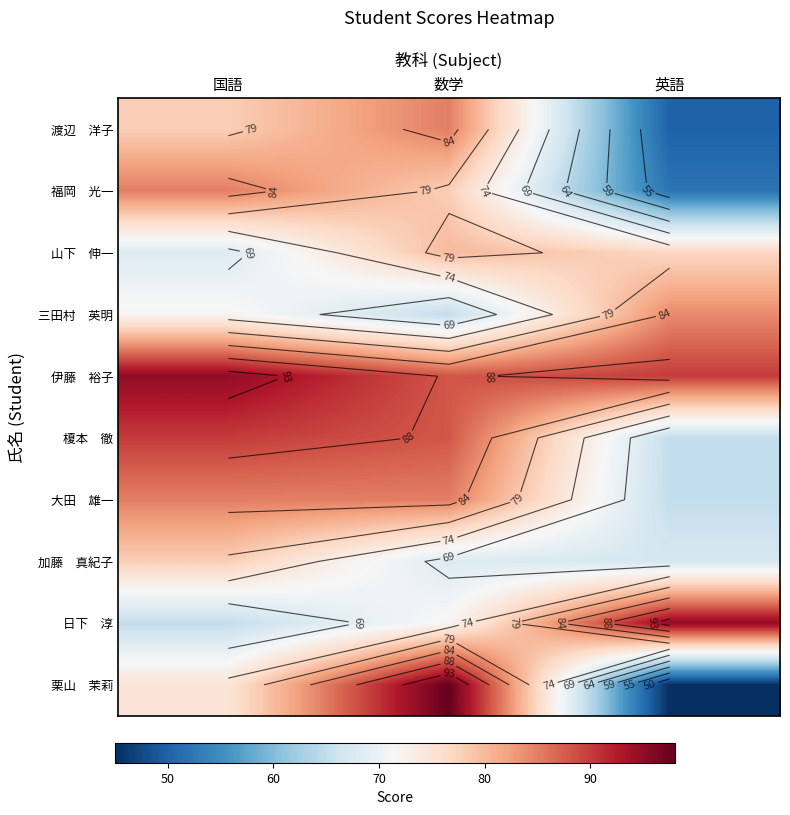

At which label is 榎本 徹 closest to 77?

数学